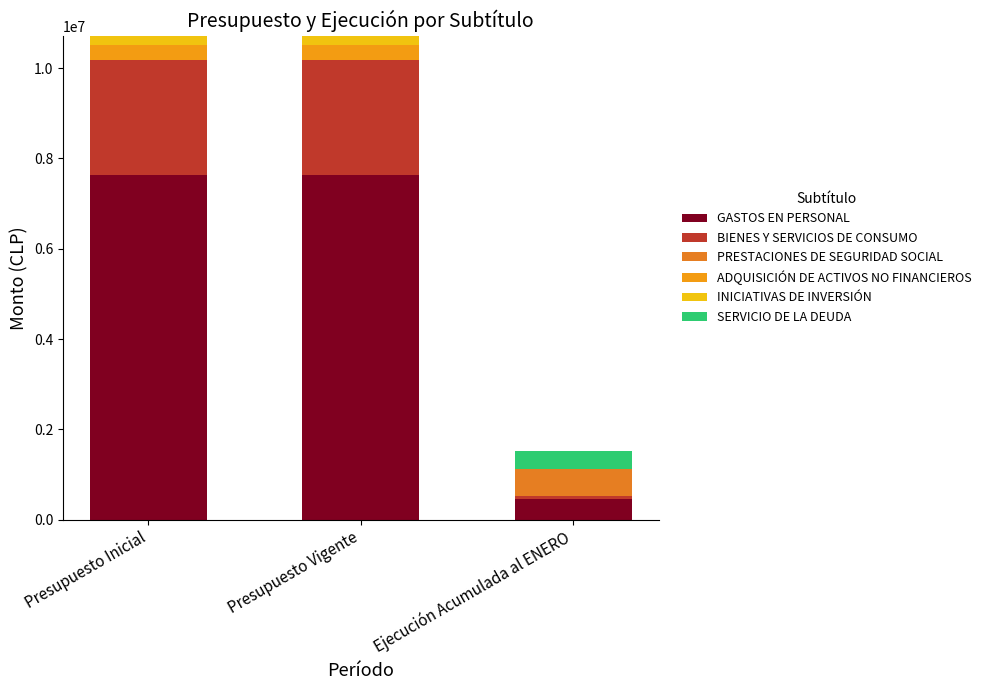

What is the average value of the BIENES Y SERVICIOS DE CONSUMO series?

1723744